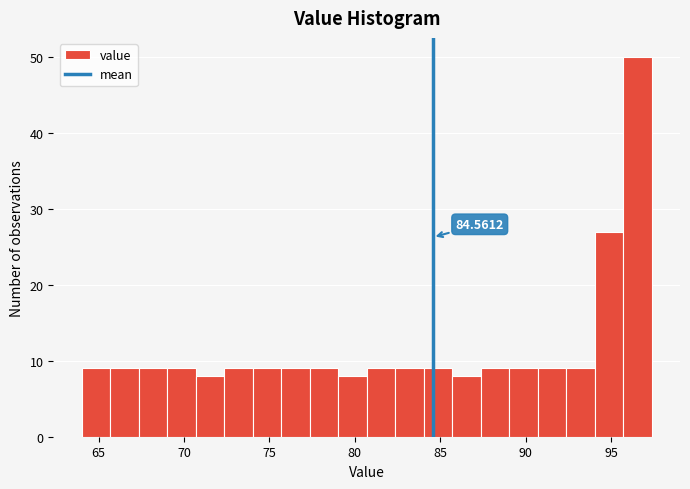

Around what value on the x-axis is the tallest bar? Give the approximate position of its centre, as read against the axis.

96.5